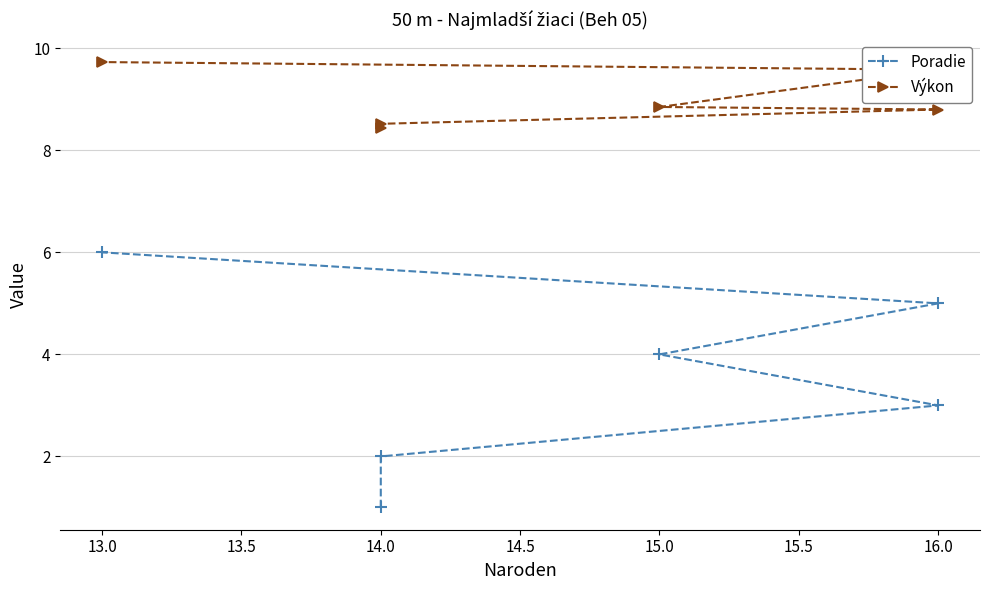

Rank the series at 14.0 from lowest to highest value.

Poradie, Výkon